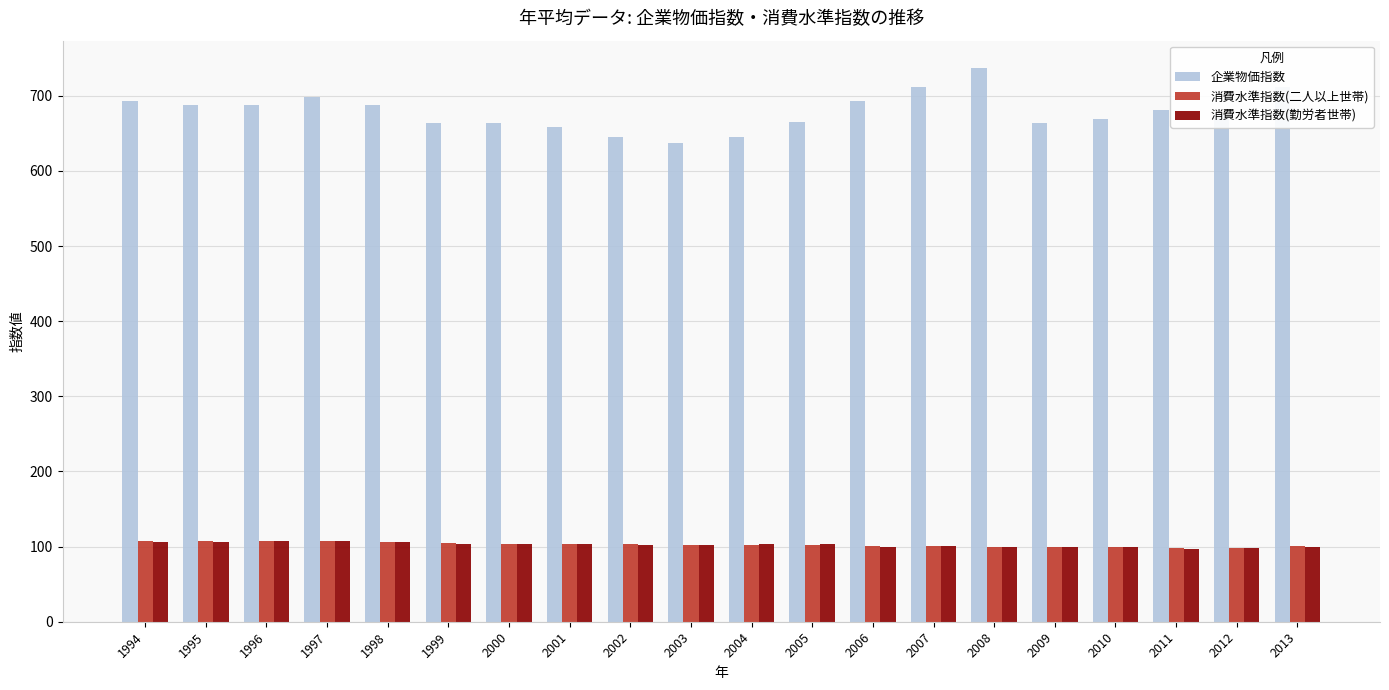

Read the 消費水準指数(勤労者世帯) value at 1997.

107.8